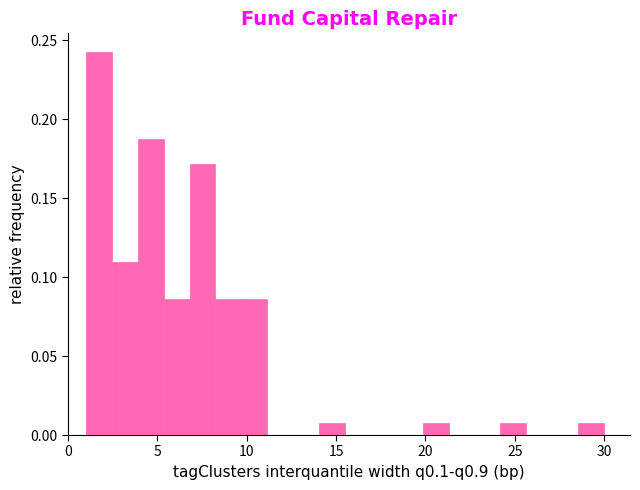

Read against the x-axis, roughly where is the centre of the tallest bar?

1.5